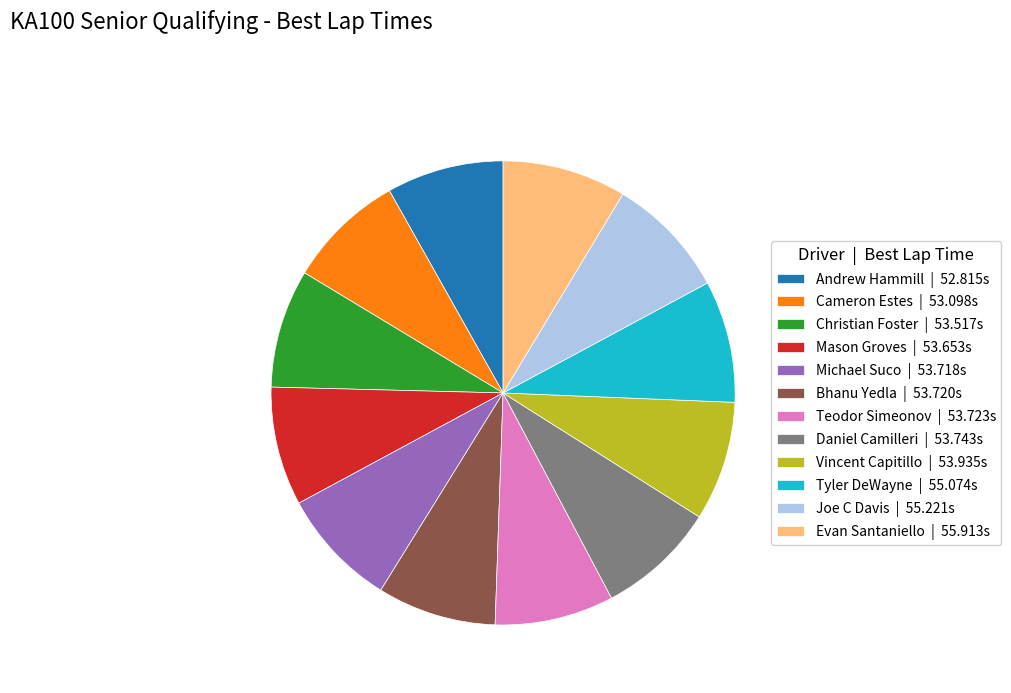

Is the sum of Tyler DeWayne | 55.074s and Joe C Davis | 55.221s greater than half?

No